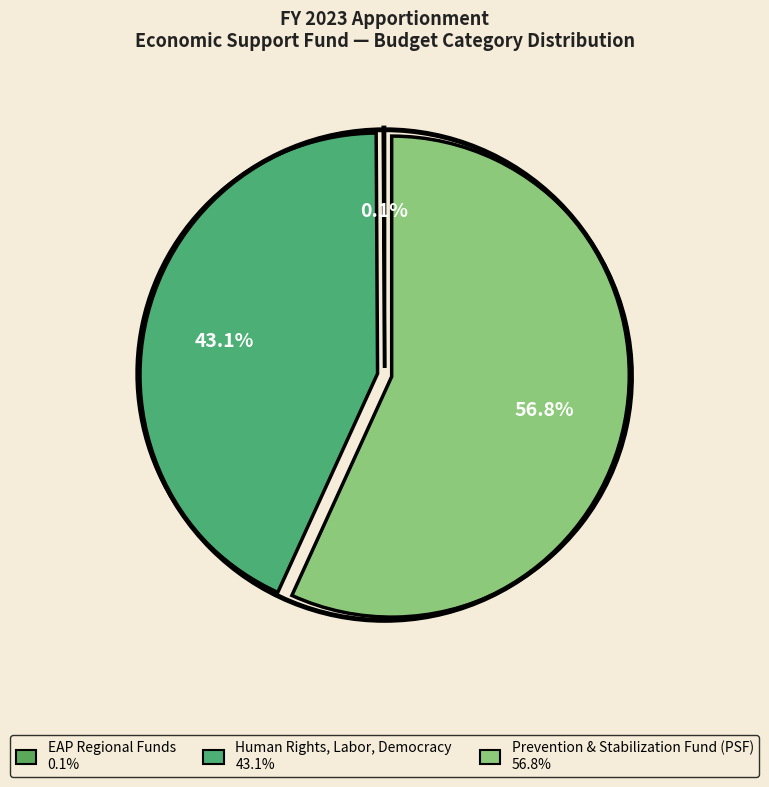

How much of the chart is everything except Prevention & Stabilization Fund (PSF)?

43.2%